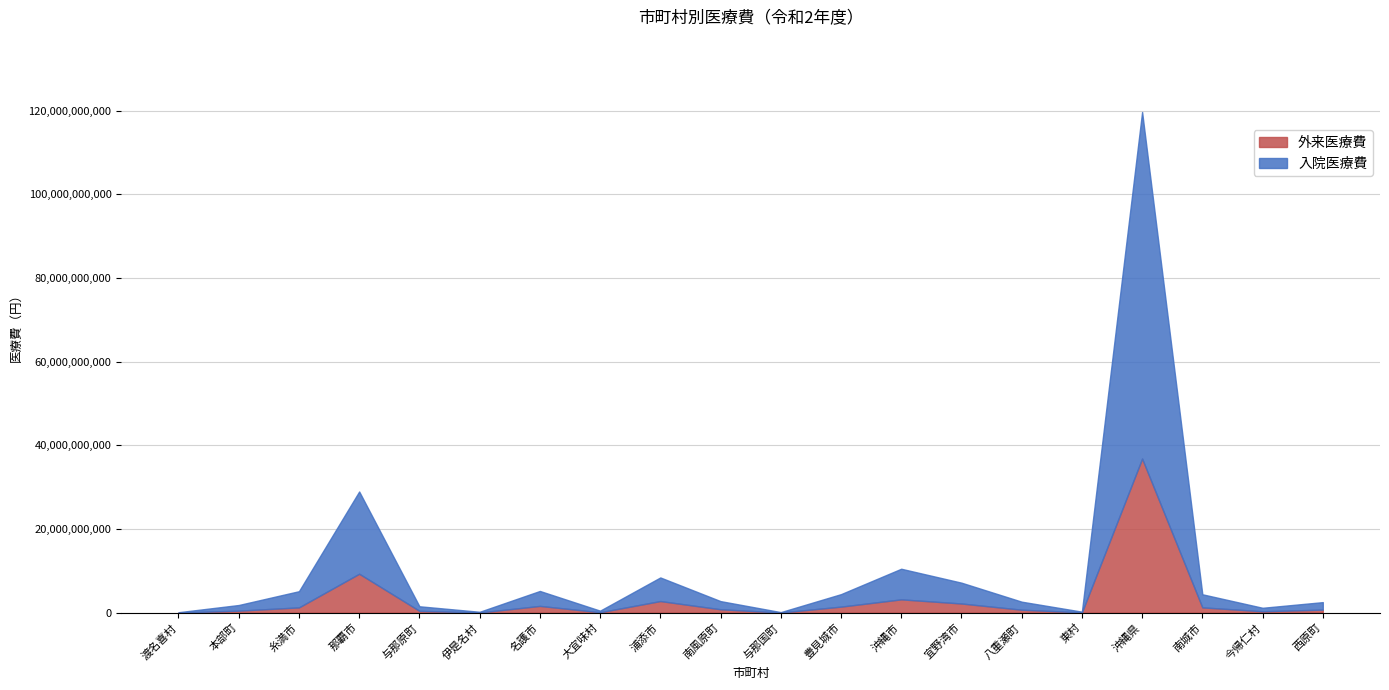

What position from the left is 南風原町?

10